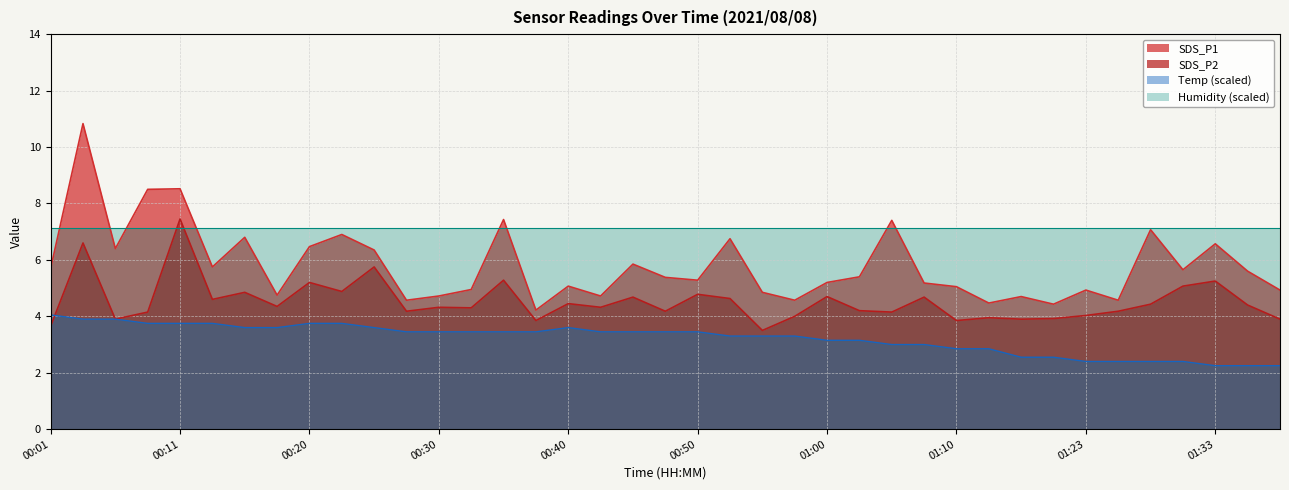

Rank the series by their average value, from lowest to highest.

Temp (scaled), SDS_P2, SDS_P1, Humidity (scaled)